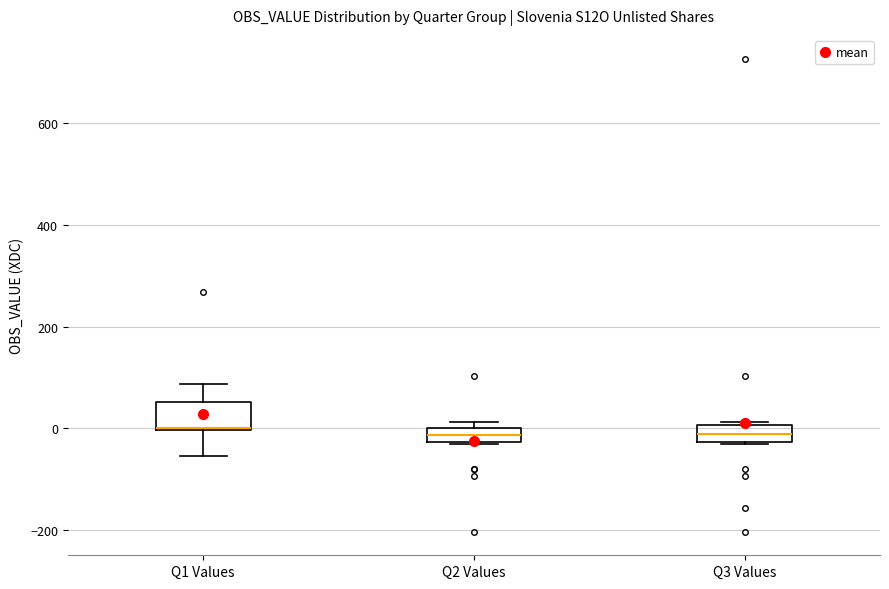

Where is the lower edge of the box for Q2 Values on the y-axis? The values are not printed on the chart, so give them approximately, as read against the axis.

-20